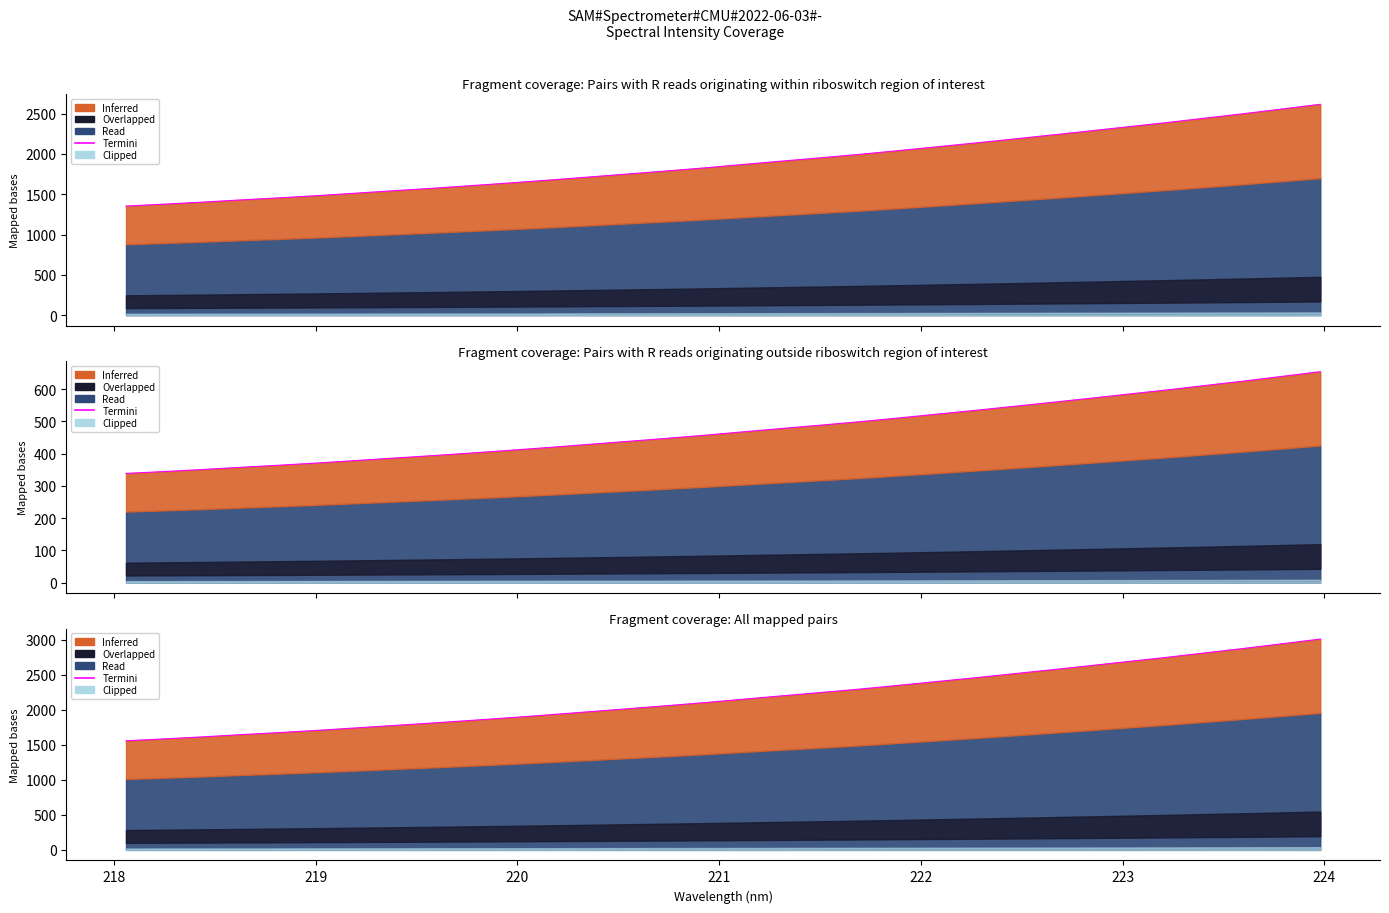

What is the difference between the maximum and second lowest values?

1424.5